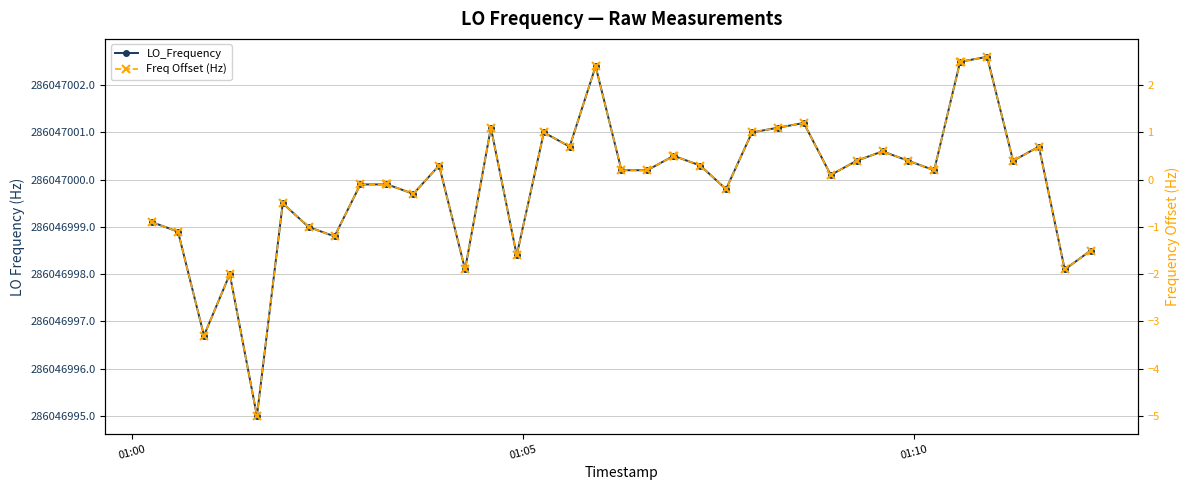

True or false: LO_Frequency has more than 2 points higher than both neighbors.

True